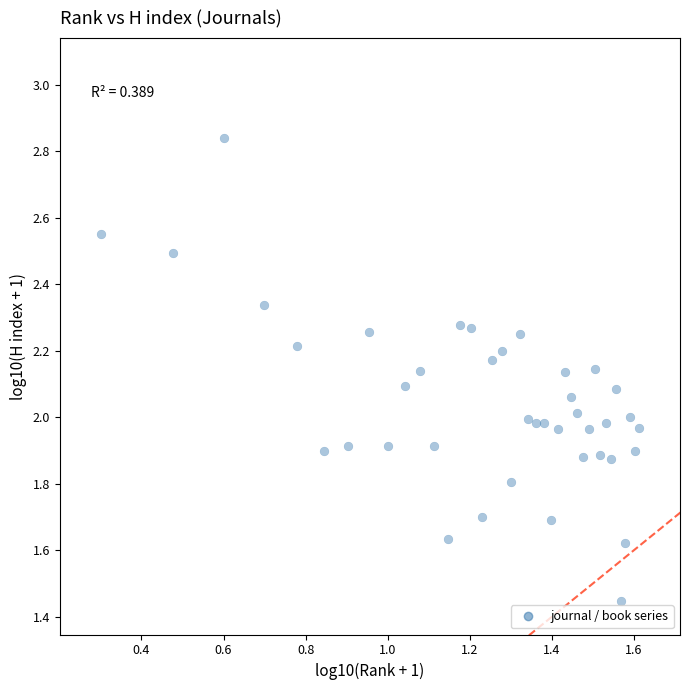

What is the range of X values (max minus min)?

1.3